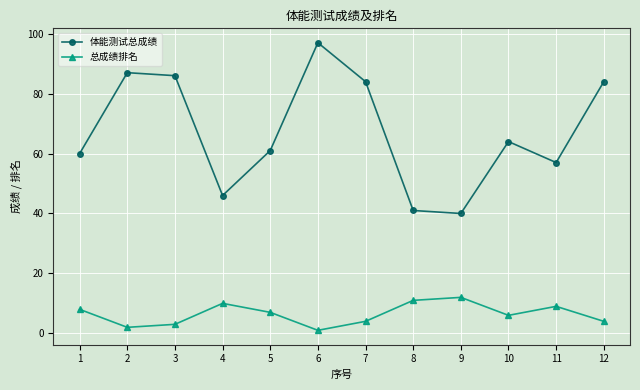

How many interior local valleys does the 总成绩排名 series have?

3